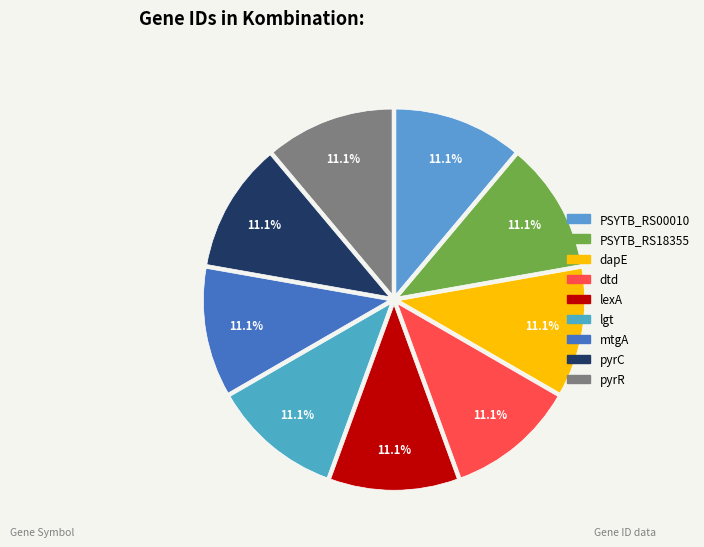

Count the number of slices in the pie.

9